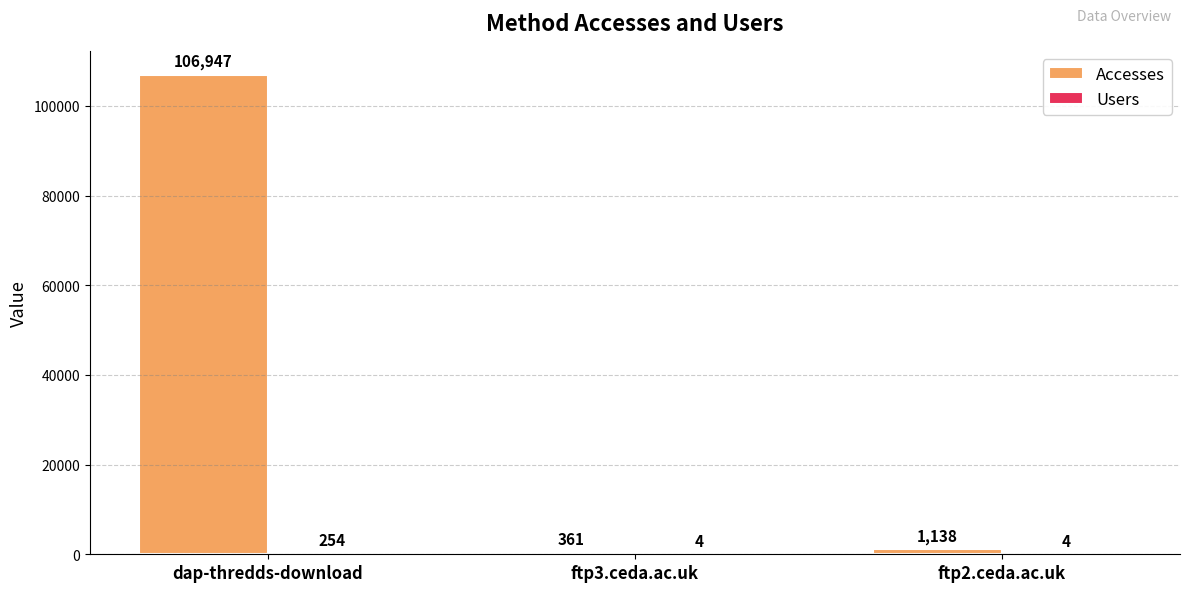

The value of Accesses at dap-thredds-download is 49026. True or false?

False